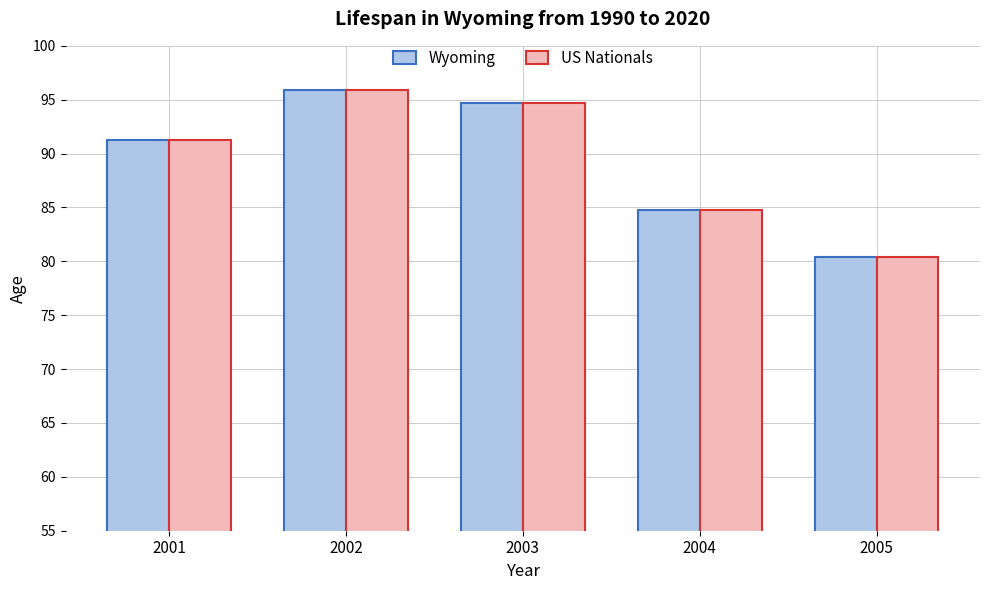

Reading left to right, list all the values displayed in this chart.

Wyoming: 2001=91.3	2002=95.9	2003=94.7	2004=84.8	2005=80.4
US Nationals: 2001=91.3	2002=95.9	2003=94.7	2004=84.8	2005=80.4